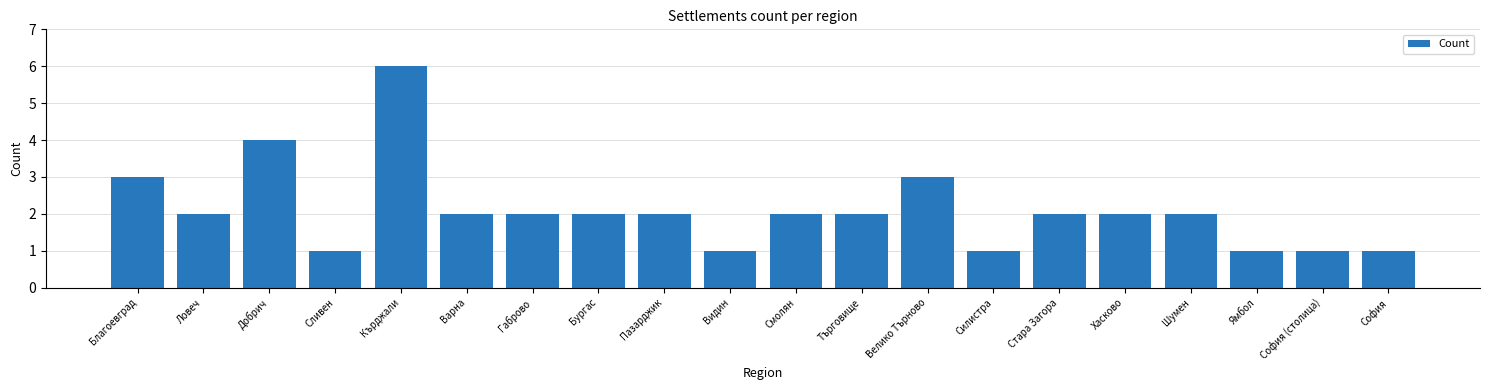

Is it true that the value at Благоевград is 2?

False